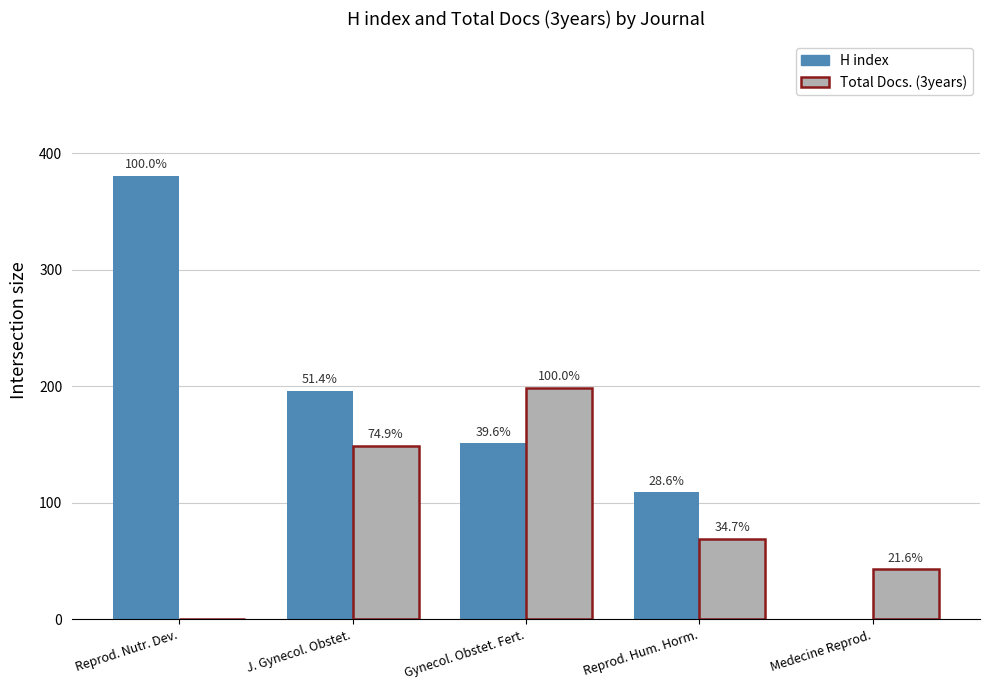

Where is Total Docs. (3years) nearest to the value 99?

Reprod. Hum. Horm.